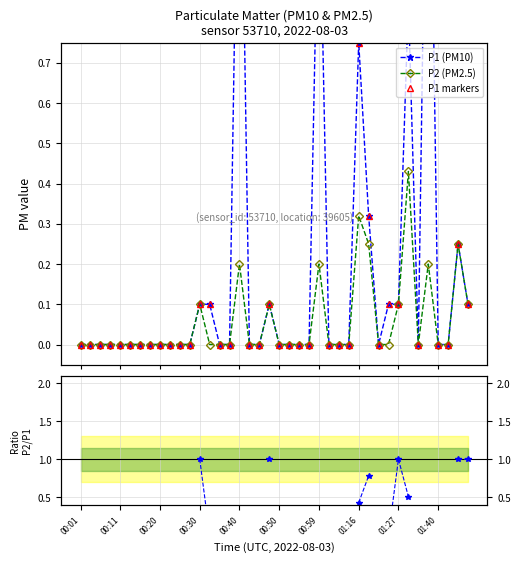

Rank the series by their maximum value, from highest to lowest.

P1 (PM10), P1 markers, P2/P1 ratio, P2 (PM2.5)